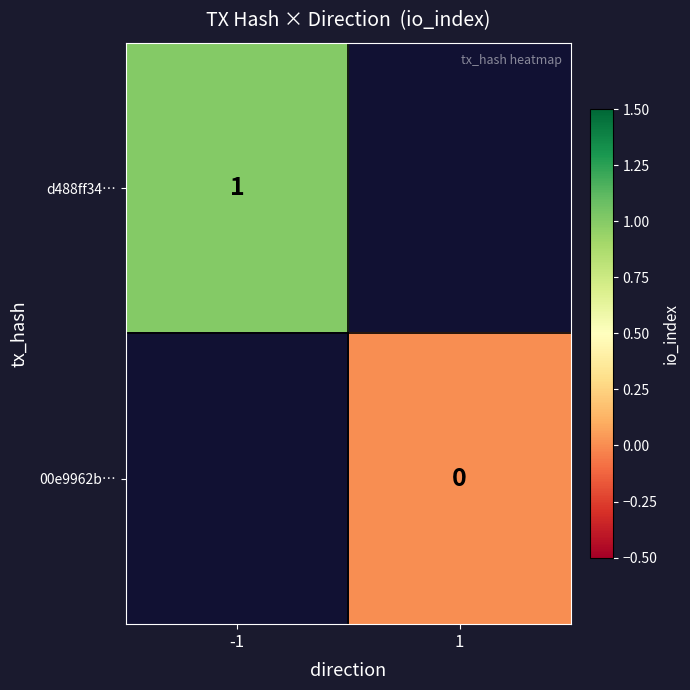

Is it true that d488ff34… equals 2 at -1?

False